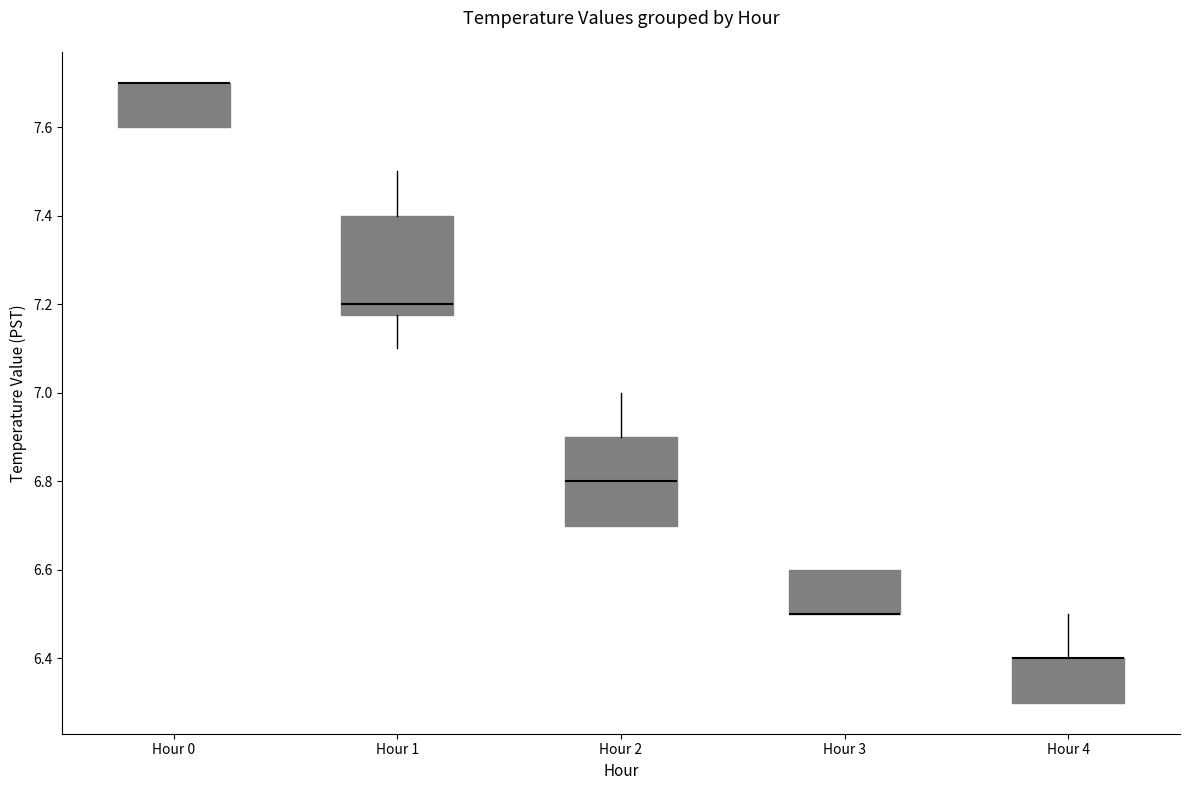

Where does the median line of the box for Hour 2 sit on the y-axis? The values are not printed on the chart, so give them approximately, as read against the axis.

6.80